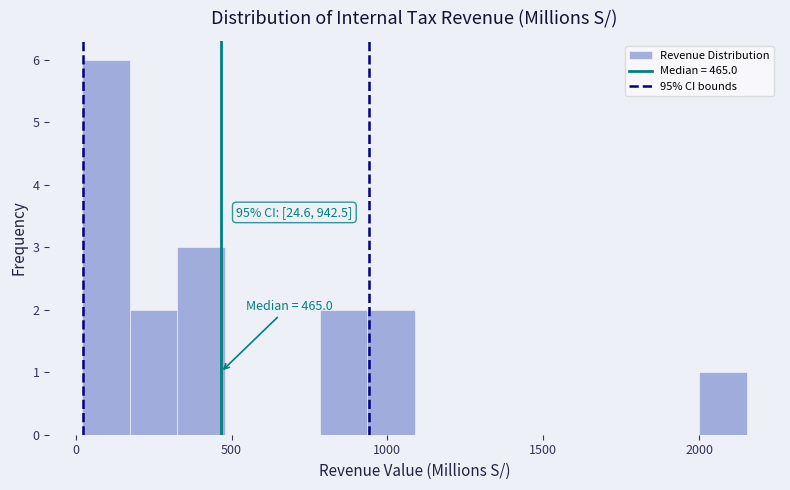

Around what value on the x-axis is the tallest bar? Give the approximate position of its centre, as read against the axis.

100